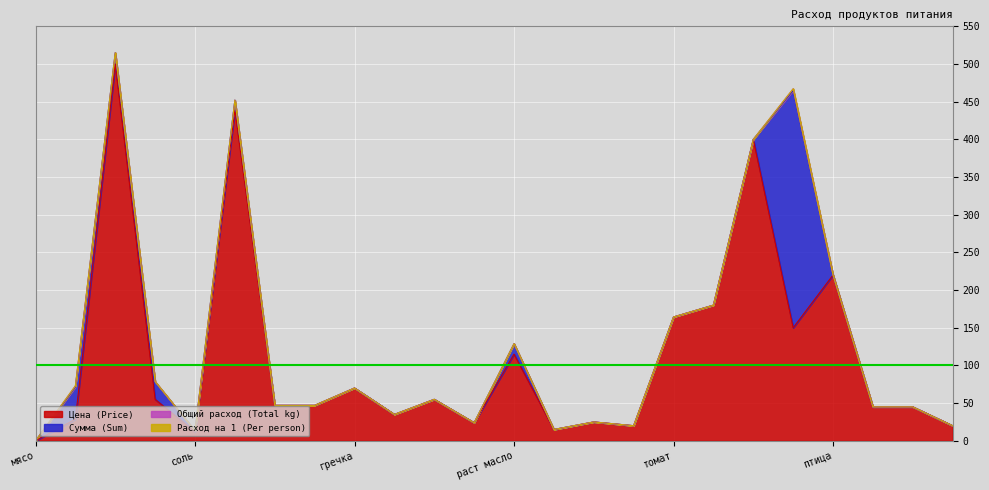

True or false: Общий расход (Total kg) and Расход на 1 (Per person) intersect in this chart.

False